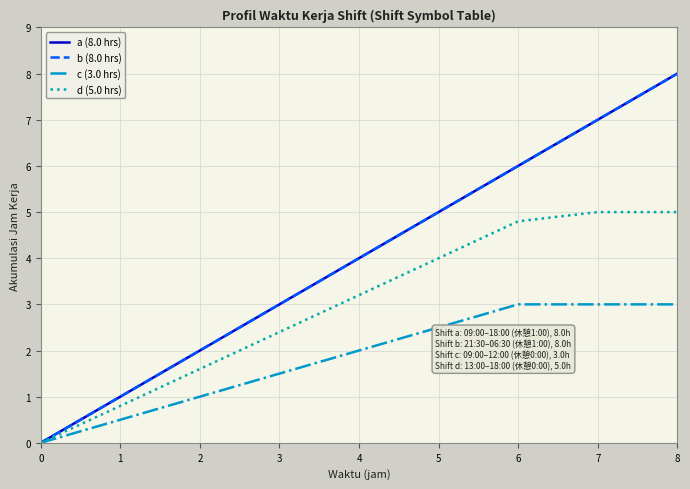

Is this an area chart (filled region under the line)?

No